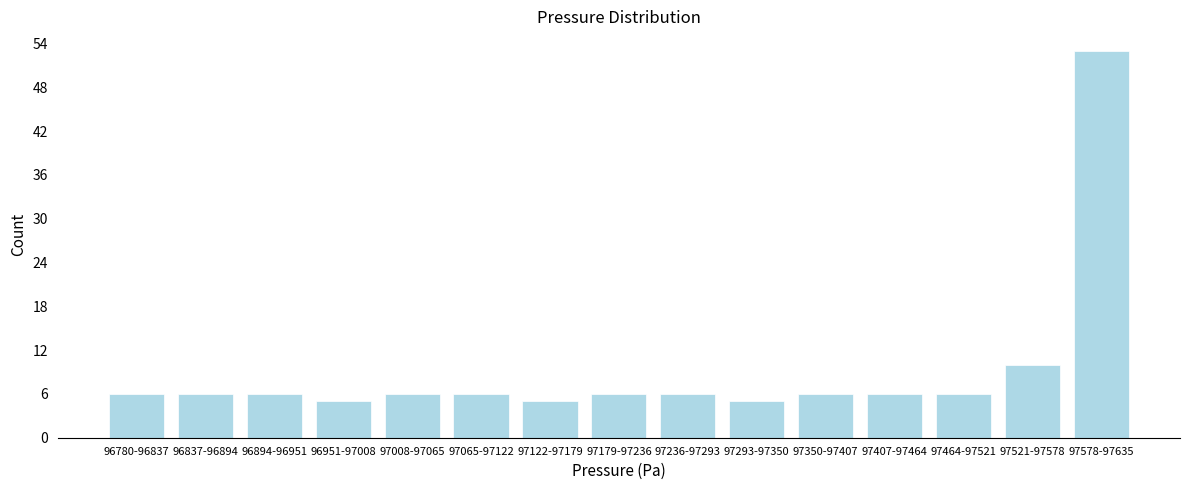

Reading left to right, transcribe all the data shown in this chart.

6	6	6	5	6	6	5	6	6	5	6	6	6	10	53